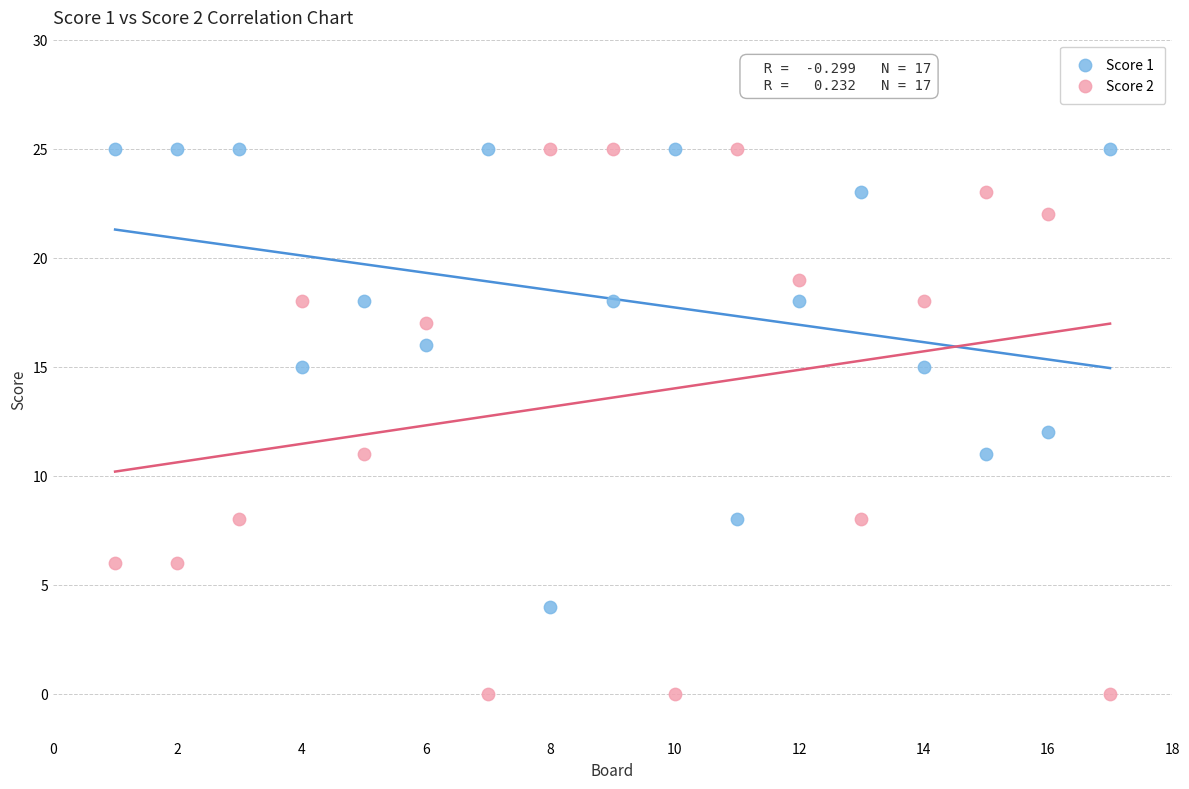

Across all data points, what is the range of X values (max minus min)?

16